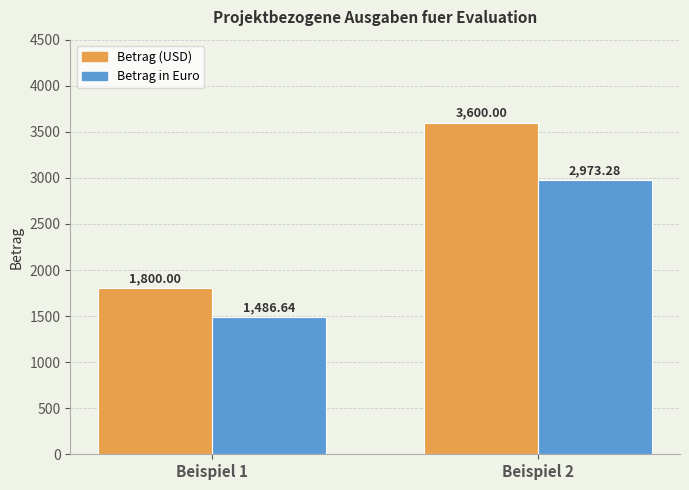

Reading left to right, list all the values displayed in this chart.

Betrag (USD): Beispiel 1=1800.0	Beispiel 2=3600.0
Betrag in Euro: Beispiel 1=1486.6	Beispiel 2=2973.3